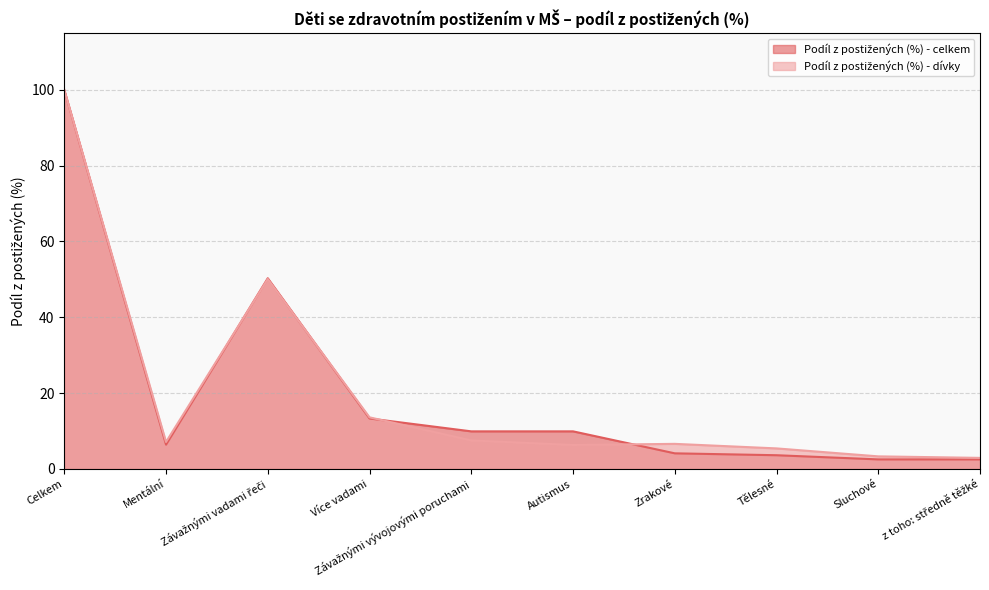

Reading left to right, list all the values displayed in this chart.

Podíl z postižených (%) - celkem: Celkem=100.0	Mentální=6.4	Závažnými vadami řeči=50.3	Více vadami=13.3	Závažnými vývojovými poruchami=9.9	Autismus=9.9	Zrakové=4.1	Tělesné=3.6	Sluchové=2.5	z toho: středně těžké=2.5
Podíl z postižených (%) - dívky: Celkem=100.0	Mentální=7.1	Závažnými vadami řeči=50.1	Více vadami=13.6	Závažnými vývojovými poruchami=7.5	Autismus=6.3	Zrakové=6.6	Tělesné=5.4	Sluchové=3.3	z toho: středně těžké=2.9